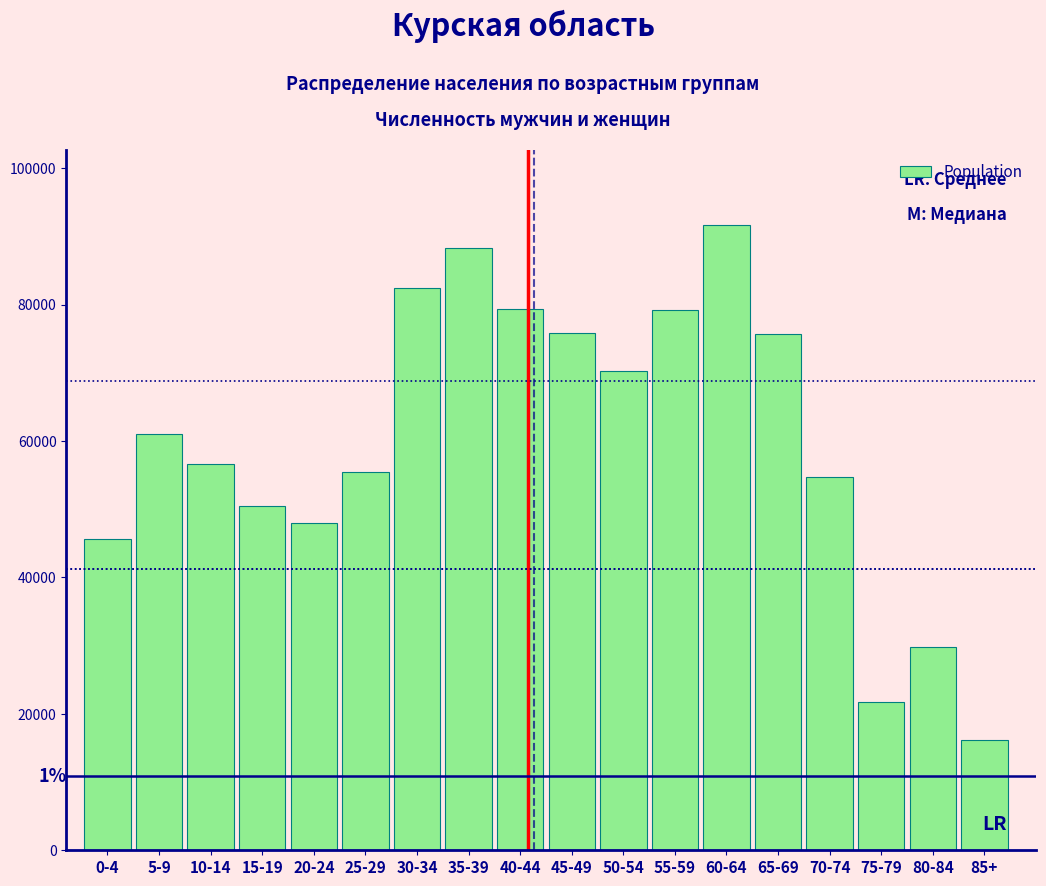

The value at 0-4 is 45574. True or false?

True